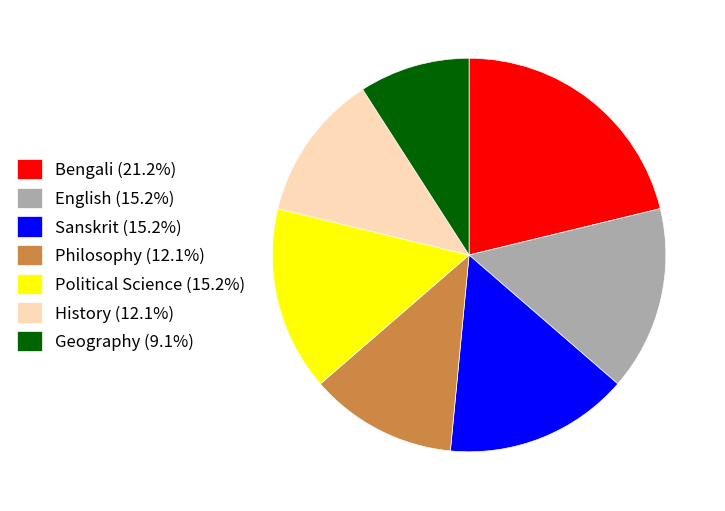

Which slice is the largest?

Bengali